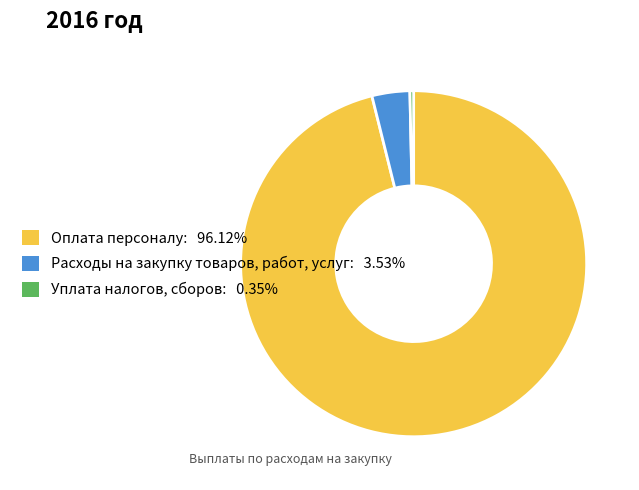

True or false: Оплата персоналу accounts for 96% of the total.

True